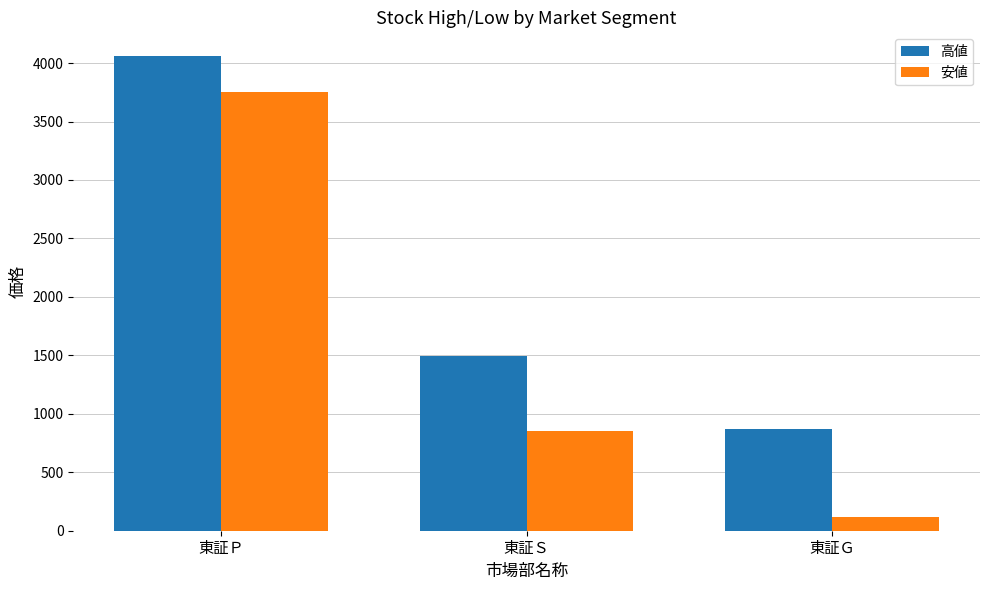

What is the smallest value displayed?

118